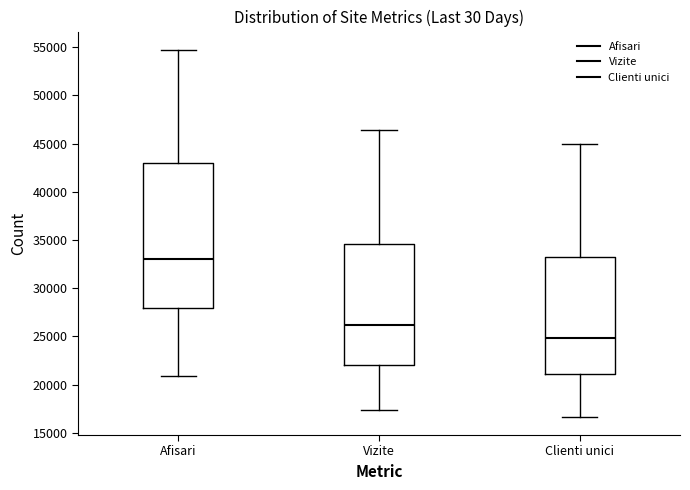

Comparing the boxes themselves (not the whiskers), which one is the tallest?

Afisari